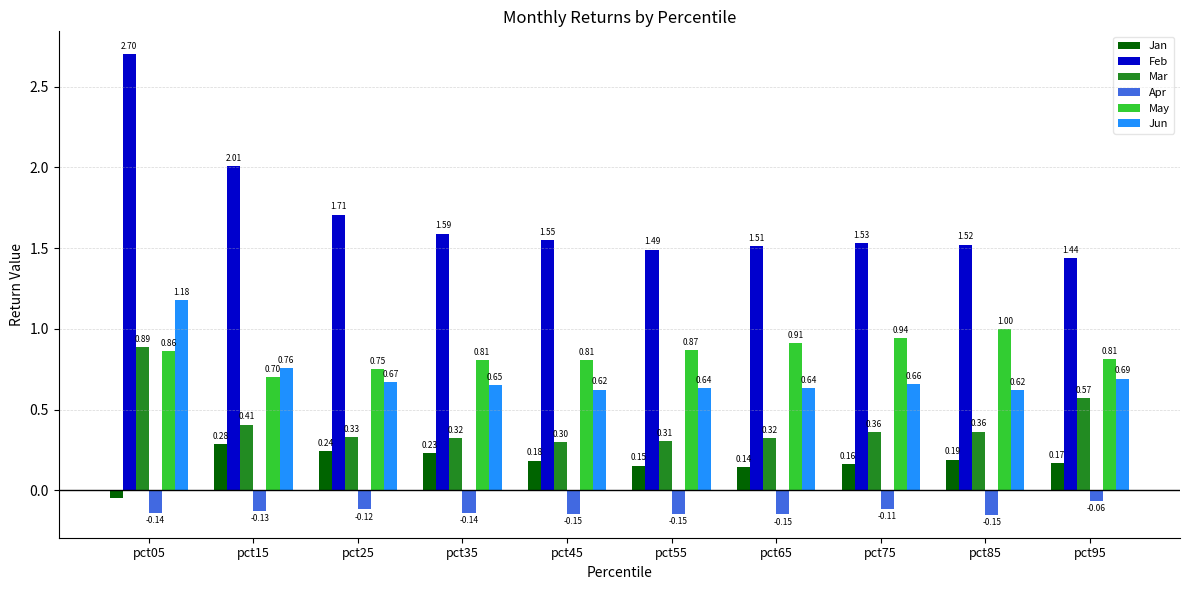

Which series has the largest total across all categories?

Feb